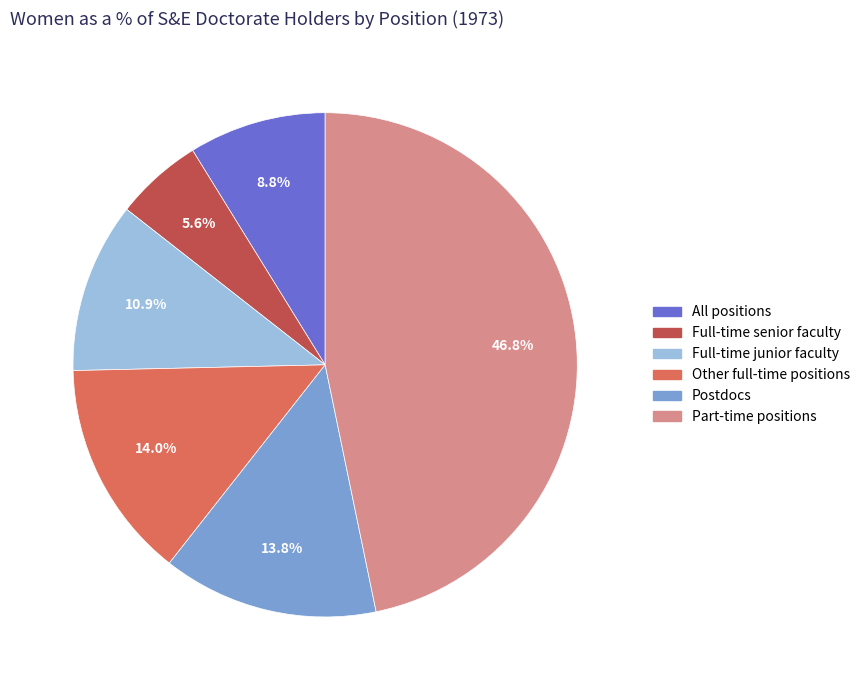

Approximately how many times larger is the value at Full-time senior faculty compared to All positions?

0.6